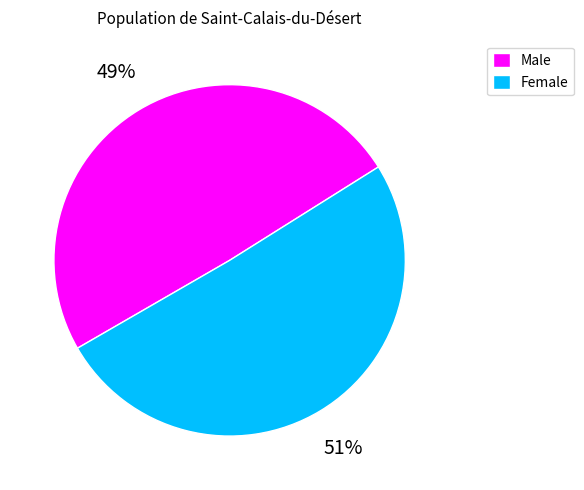

The Male slice represents 49% of the pie. True or false?

True